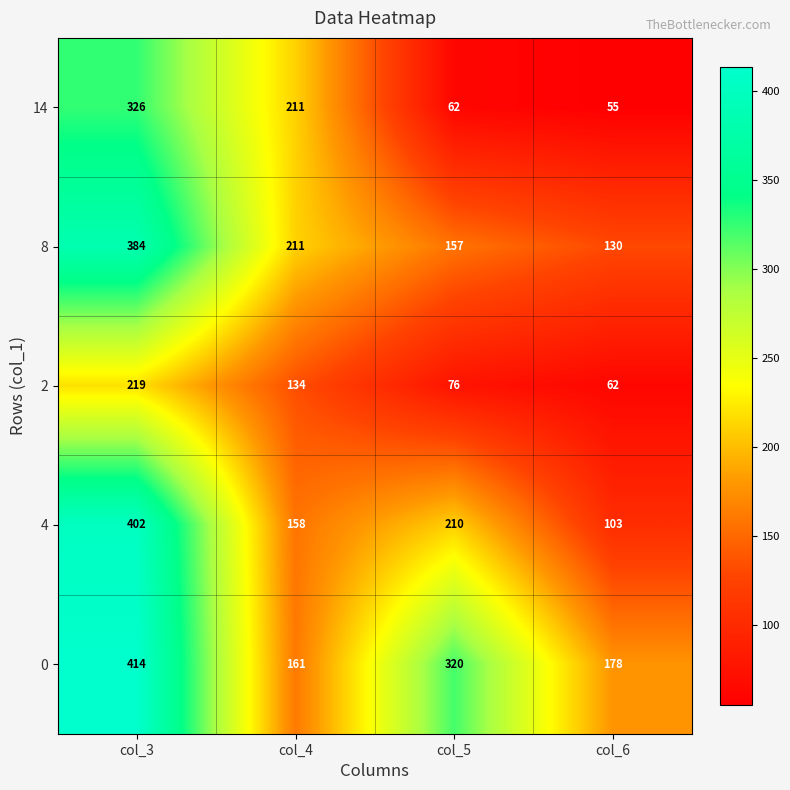

Which series has the widest spread of values?

4